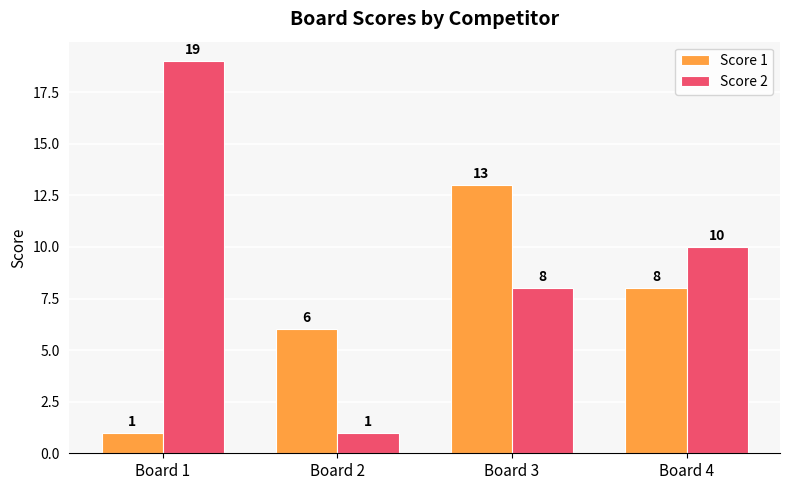

What is the total value across all series at Board 2?

7